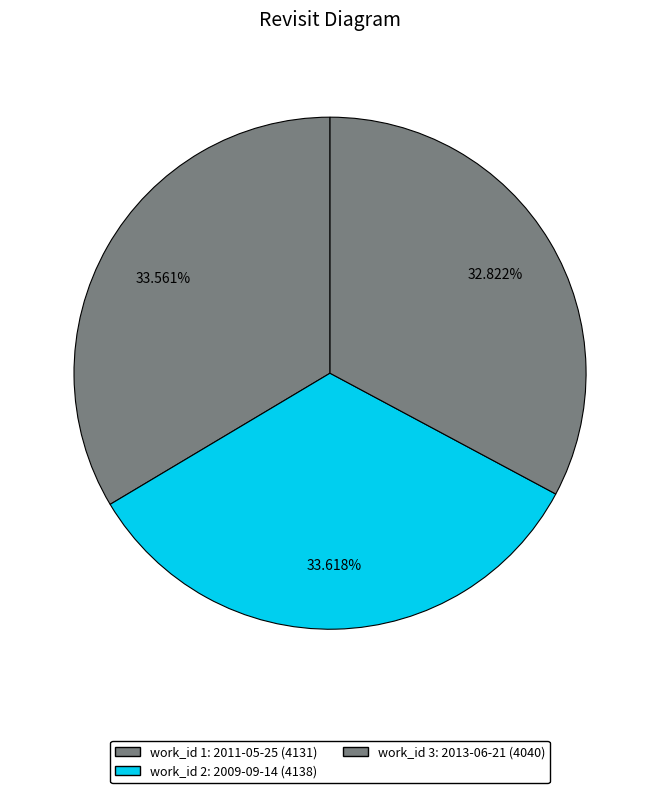

Which category has the biggest portion of the pie?

2009-09-14